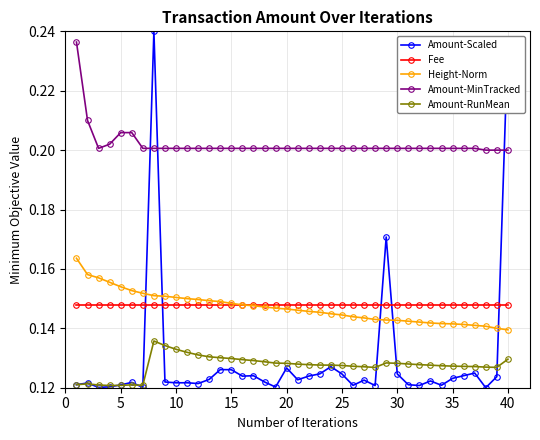

Which series has the widest spread of values?

Amount-Scaled